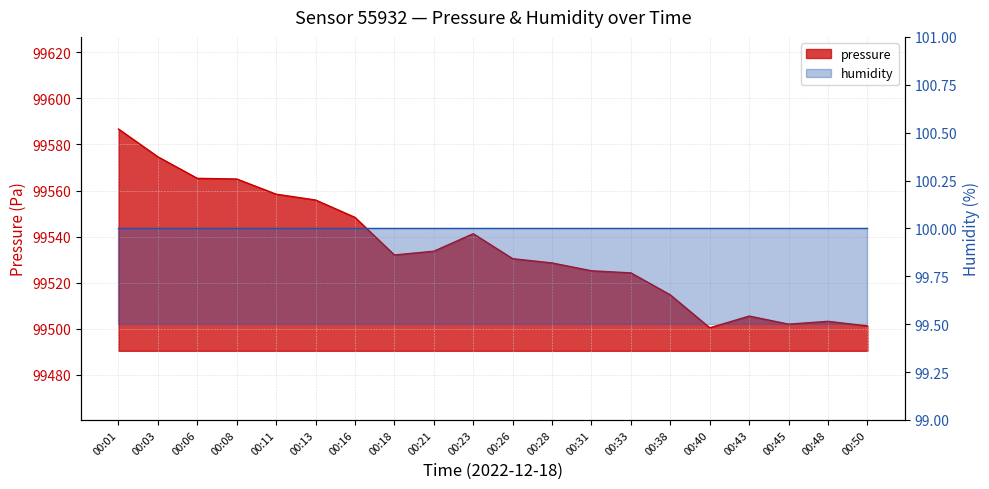

Reading left to right, extract all data points from this chart.

99586.7	99574.6	99565.3	99565.0	99558.4	99555.9	99548.3	99532.0	99533.7	99541.2	99530.4	99528.6	99525.2	99524.2	99514.7	99500.4	99505.5	99502.0	99503.2	99501.2